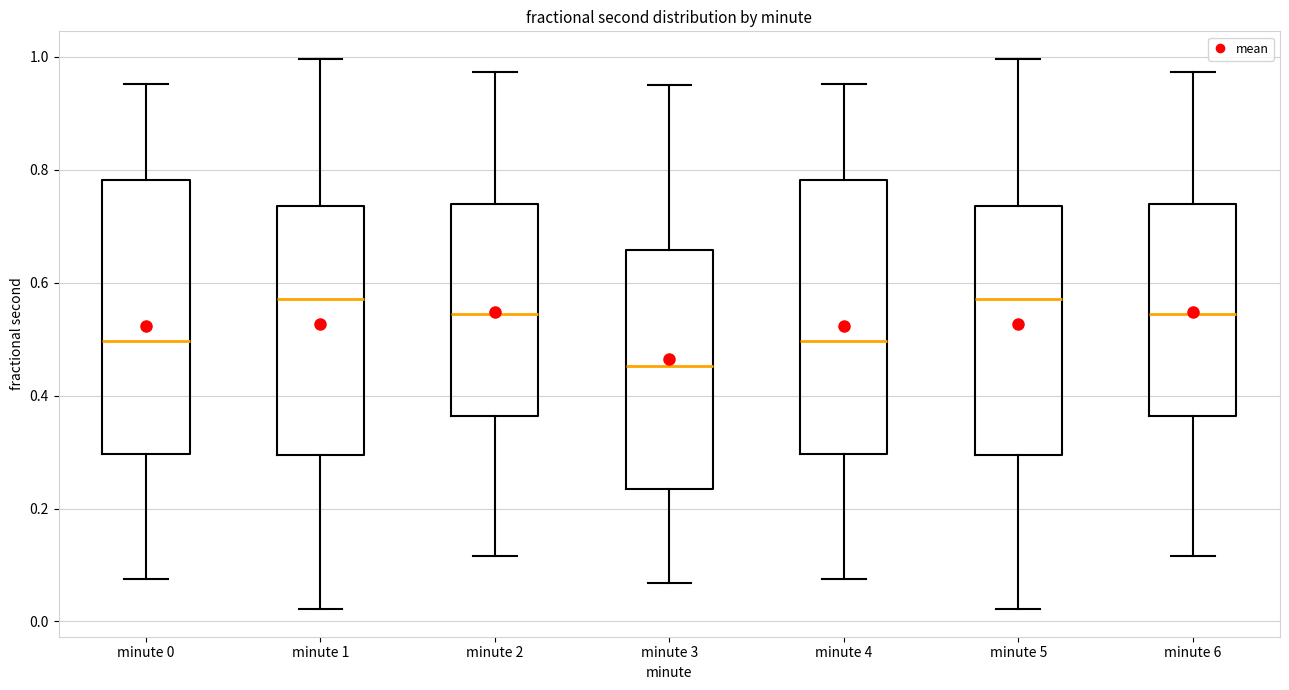

Where is the upper edge of the box for minute 3 on the y-axis? The values are not printed on the chart, so give them approximately, as read against the axis.

0.66